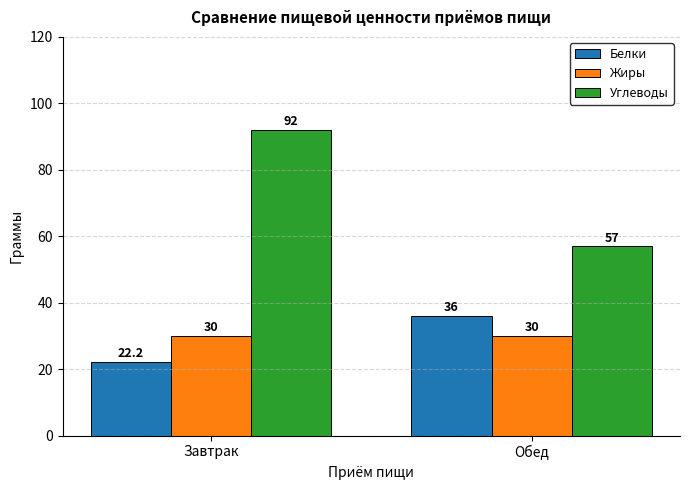

The Жиры series shows 30.0 at Обед. True or false?

True